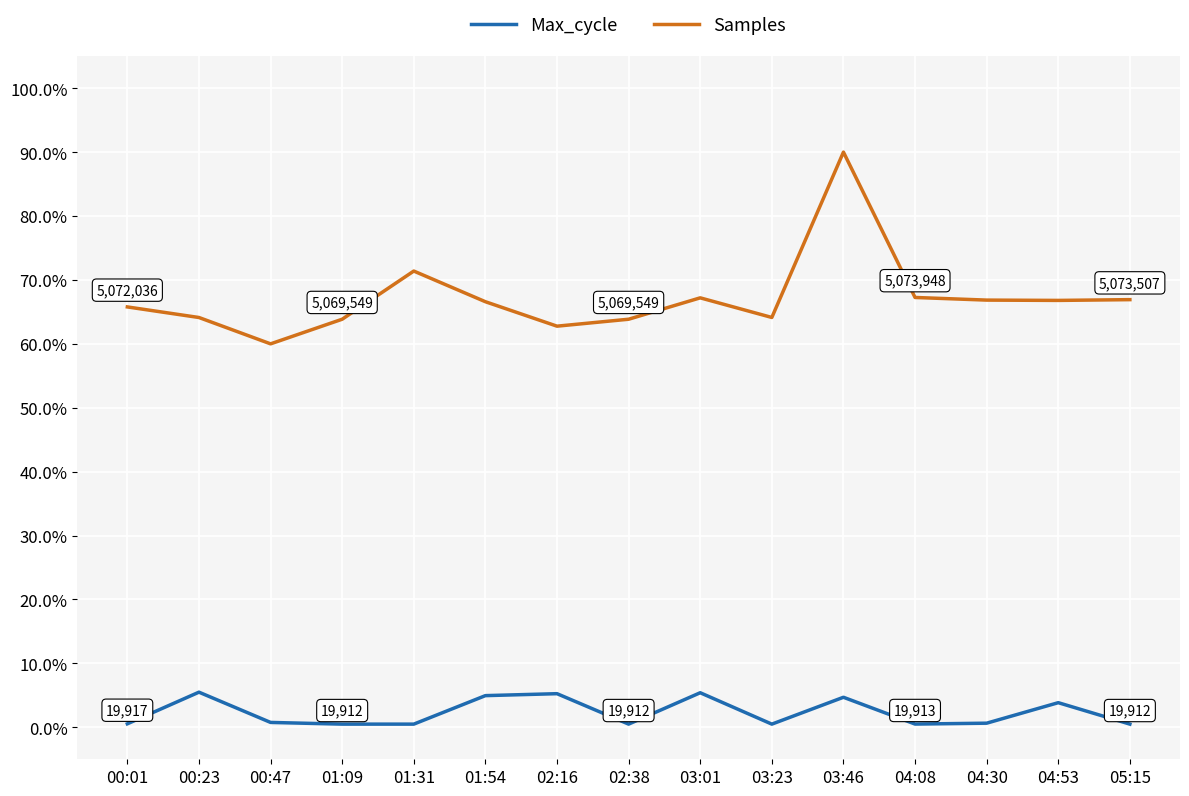

What are all the series names shown in the legend?

Max_cycle, Samples